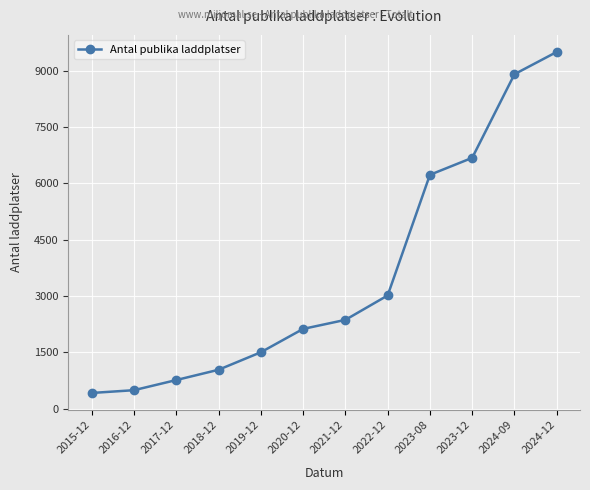

What is the value of the 5th point from the left?

1500